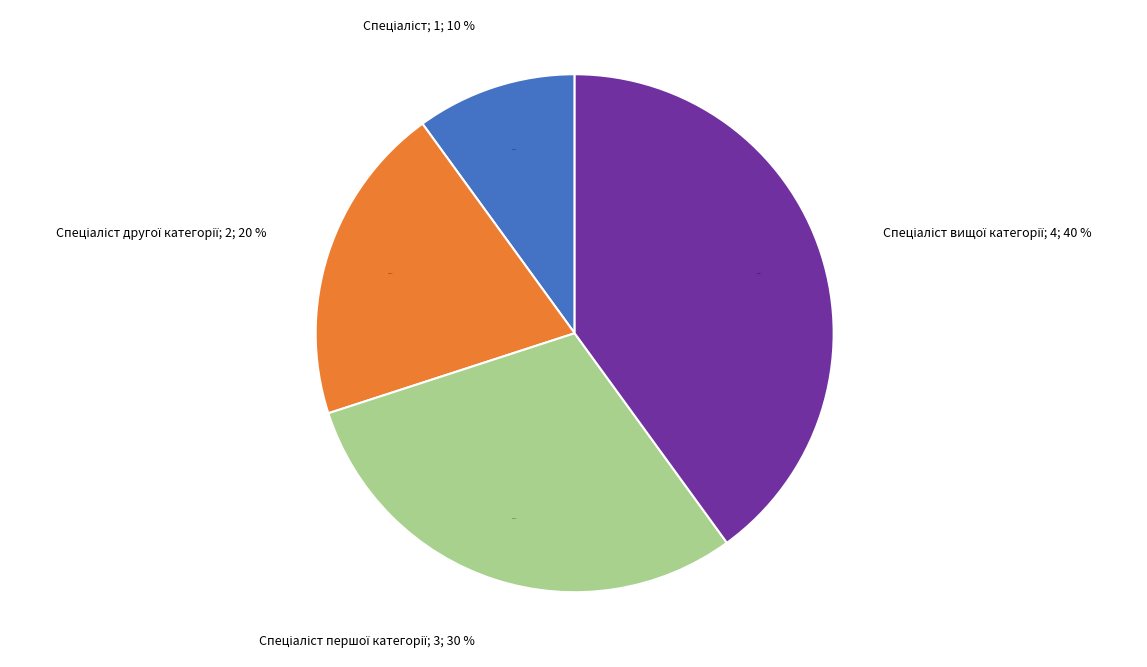

Which category has the biggest portion of the pie?

Спеціаліст вищої категорії